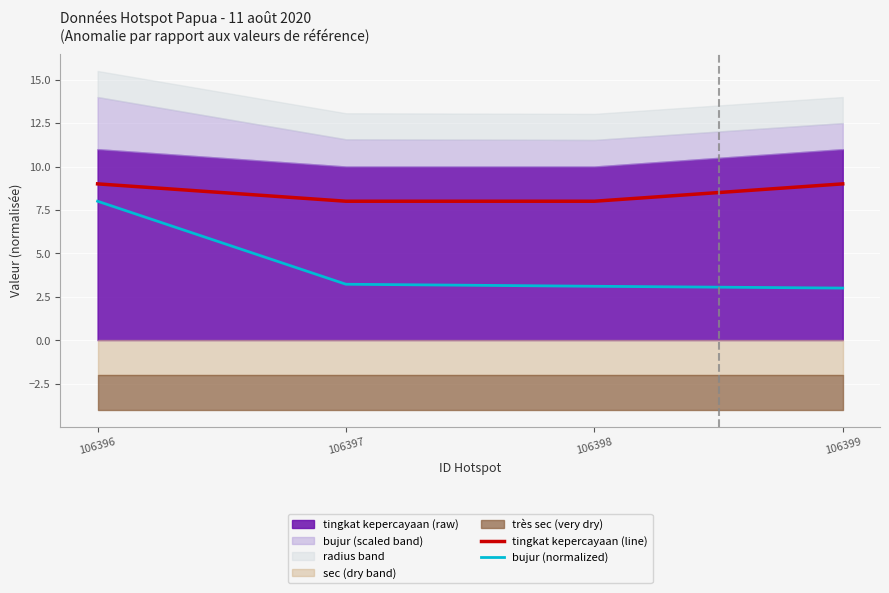

Which series has the largest total across all categories?

tingkat kepercayaan (line)